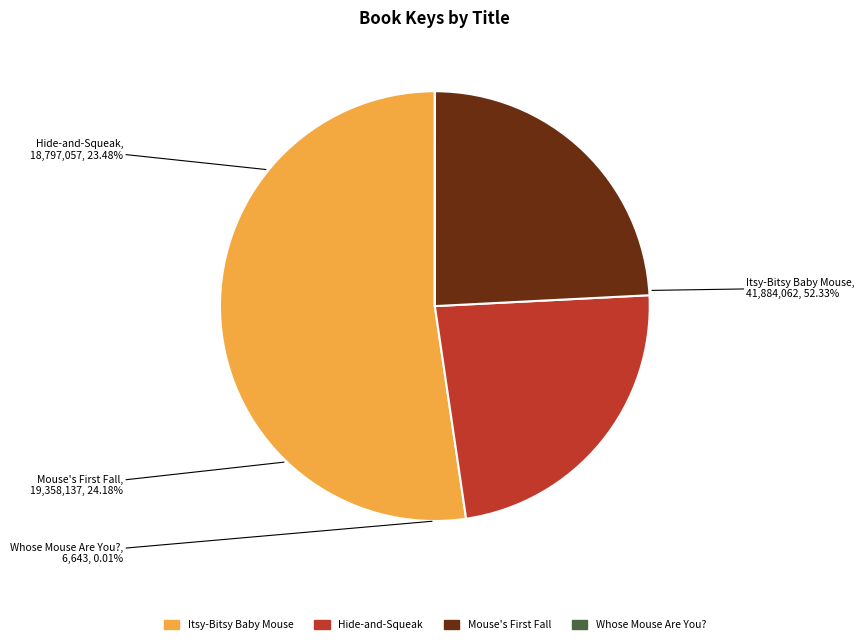

To the nearest percent, what is the average slice percentage?

25%